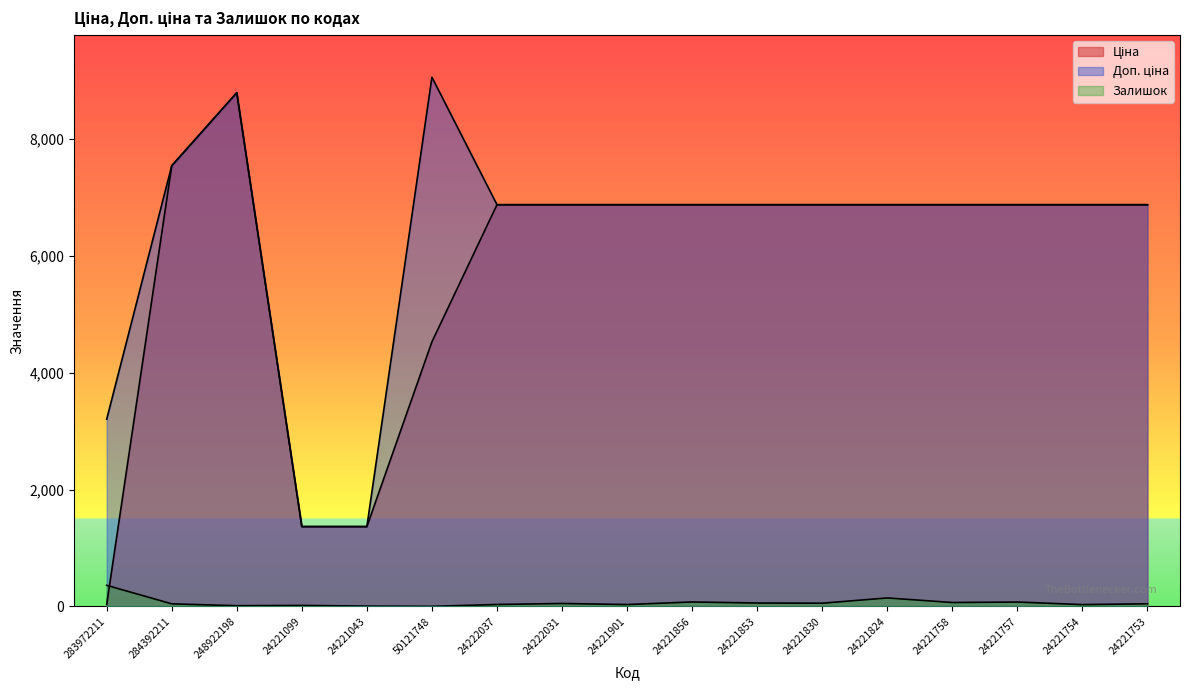

Rank the categories by Ціна value from lowest to highest.

283972211, 24221099, 24221043, 50121748, 24222037, 24222031, 24221901, 24221856, 24221853, 24221830, 24221824, 24221758, 24221757, 24221754, 24221753, 284392211, 248922198